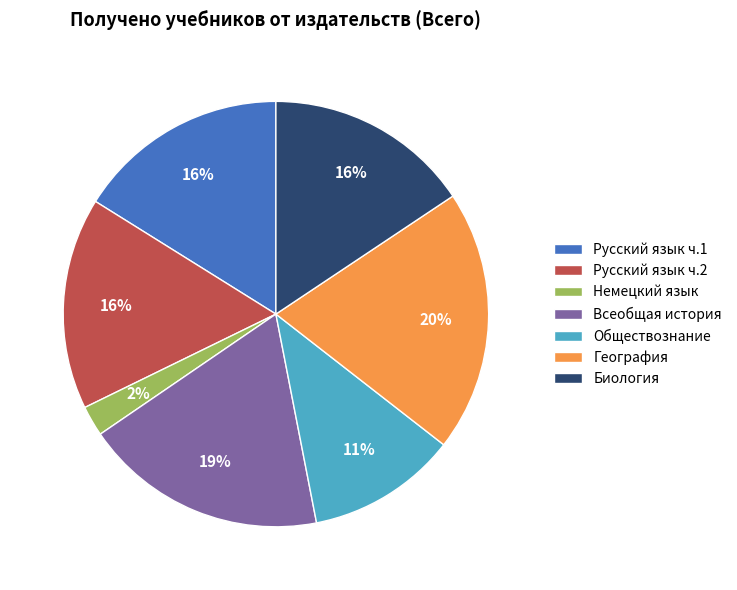

Does Обществознание account for over 50% of the chart?

No